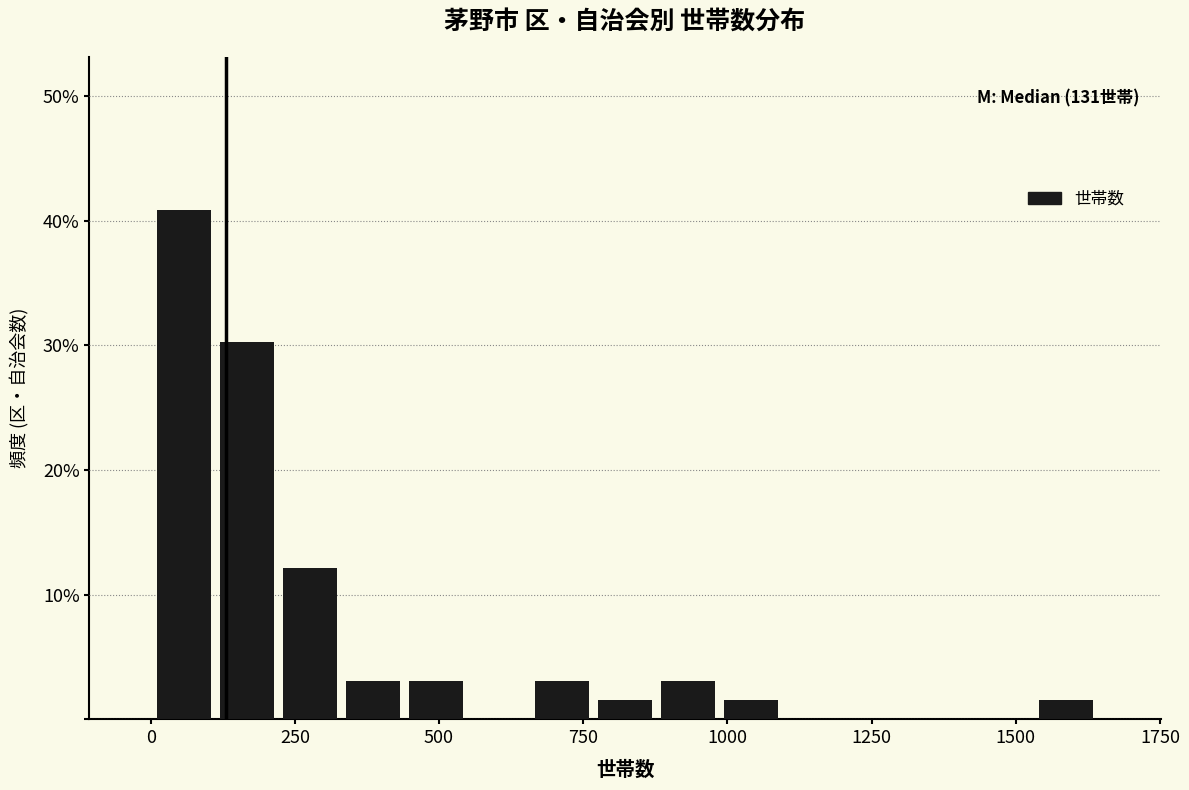

Read against the x-axis, roughly where is the centre of the tallest bar?

50